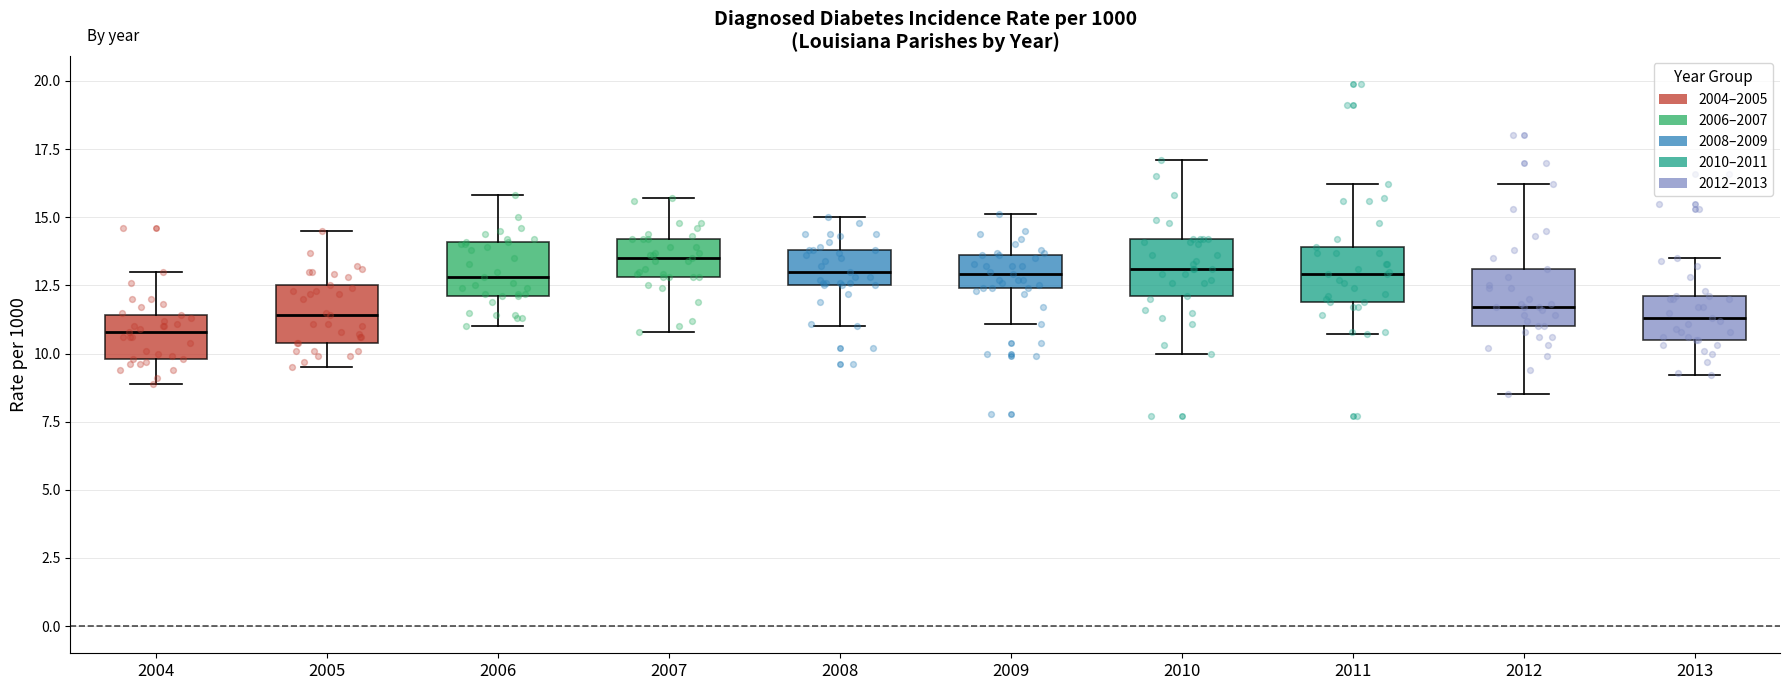

Reading left to right, transcribe this box plot: for each box, give where its median line is, the range the box spans, and where its two whiskers end, as read against the y-axis. The values are not printed on the chart, so give them approximately, as read against the axis.

2004: median 11.0, box 10.0 to 11.5, whiskers 9.0 to 13.0
2005: median 11.5, box 10.5 to 12.5, whiskers 9.5 to 14.5
2006: median 13.0, box 12.0 to 14.0, whiskers 11.0 to 16.0
2007: median 13.5, box 13.0 to 14.0, whiskers 11.0 to 15.5
2008: median 13.0, box 12.5 to 14.0, whiskers 11.0 to 15.0
2009: median 13.0, box 12.5 to 13.5, whiskers 11.0 to 15.0
2010: median 13.0, box 12.0 to 14.0, whiskers 10.0 to 17.0
2011: median 13.0, box 12.0 to 14.0, whiskers 10.5 to 16.0
2012: median 11.5, box 11.0 to 13.0, whiskers 8.5 to 16.0
2013: median 11.5, box 10.5 to 12.0, whiskers 9.0 to 13.5